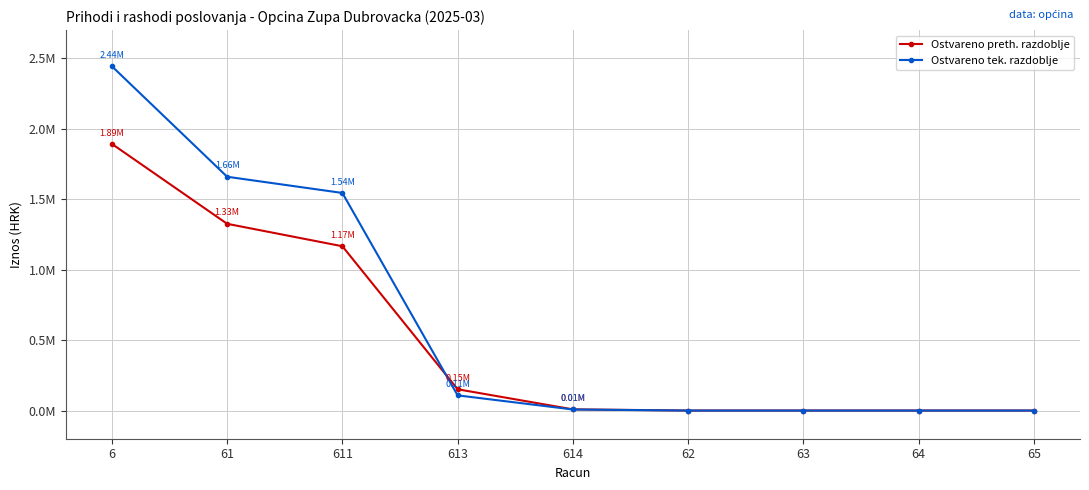

At which category is the sum across all series the highest?

6